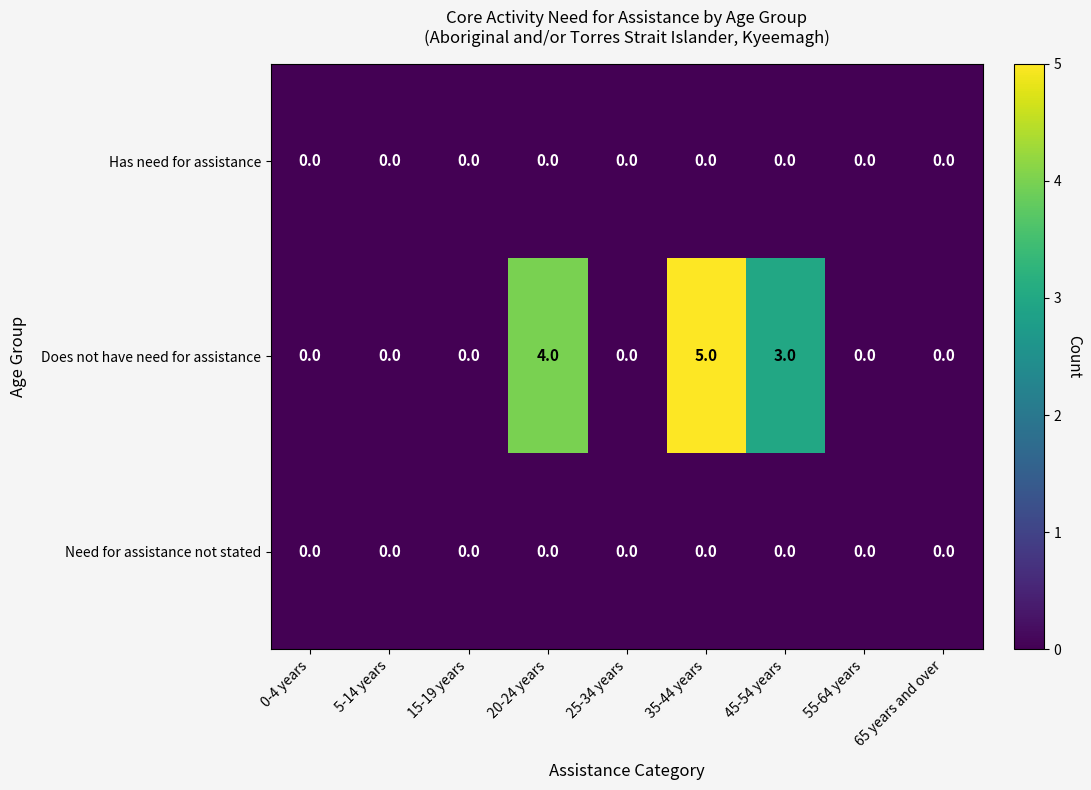

The value of Does not have need for assistance at 20-24 years is 4. True or false?

True